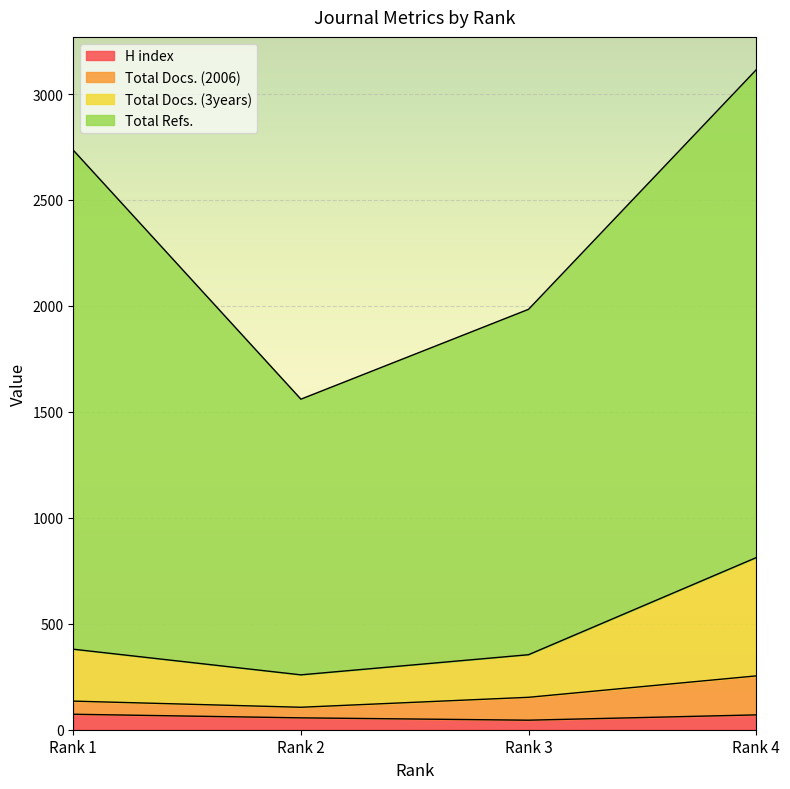

True or false: H index has more than 0 points higher than both neighbors.

False